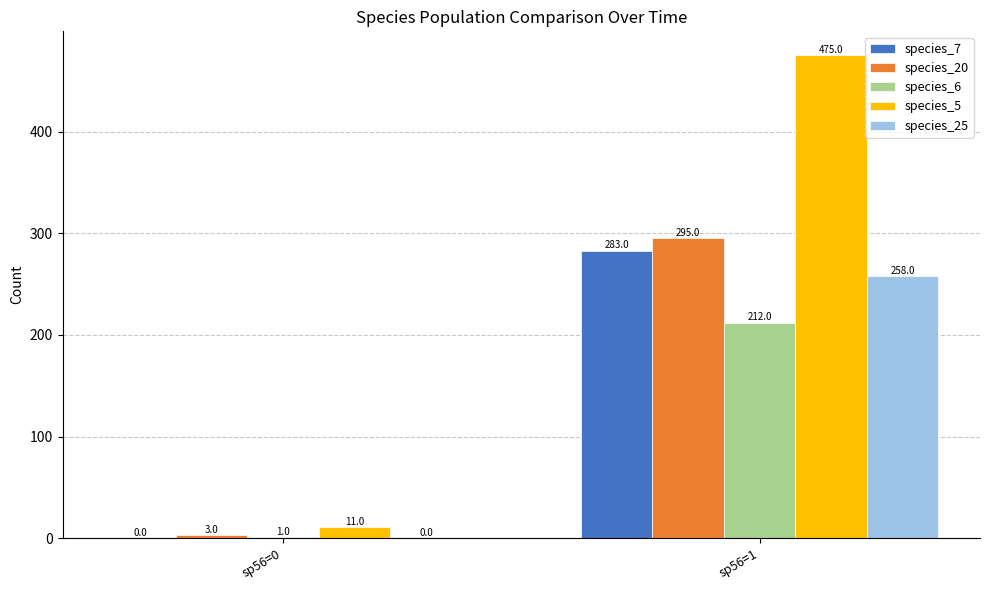

Are the bars horizontal?

No